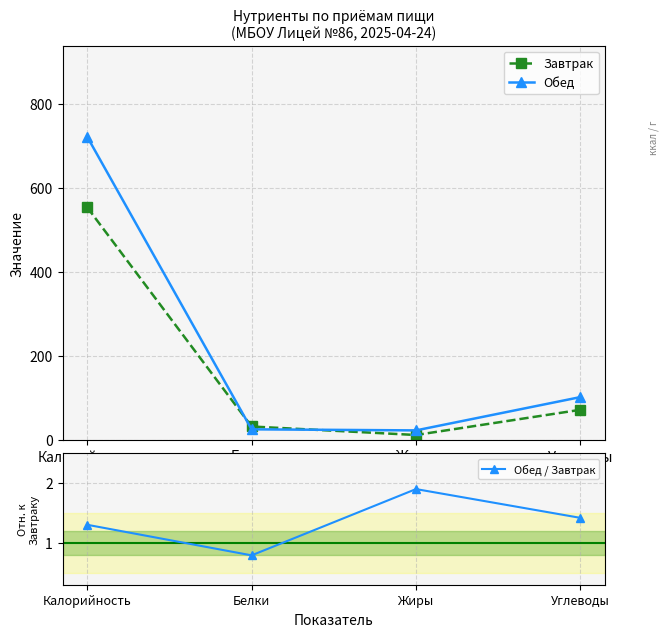

True or false: Обед has a value of 156.2 at Углеводы.

False